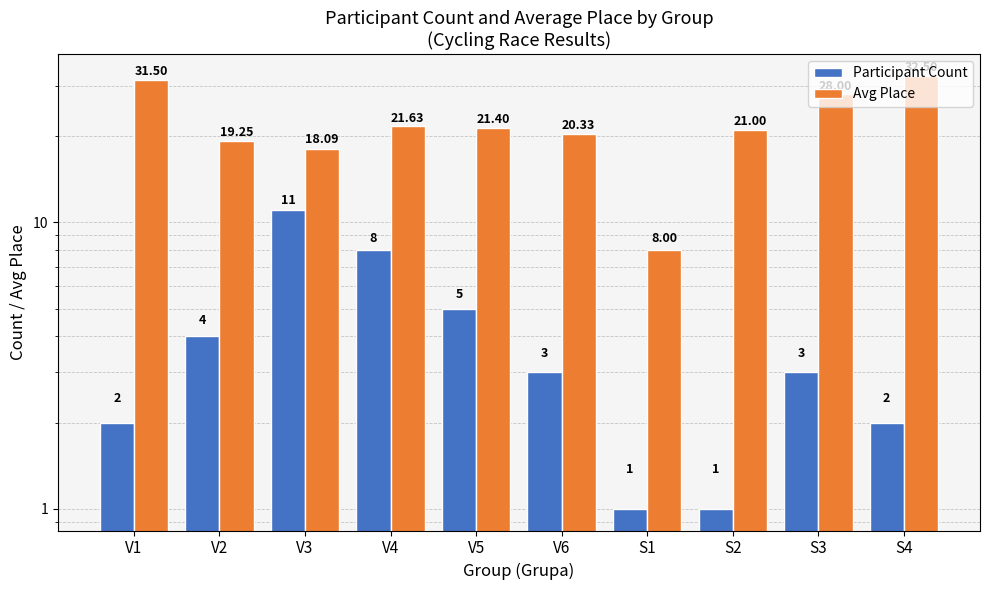

What are all the series names shown in the legend?

Participant Count, Avg Place